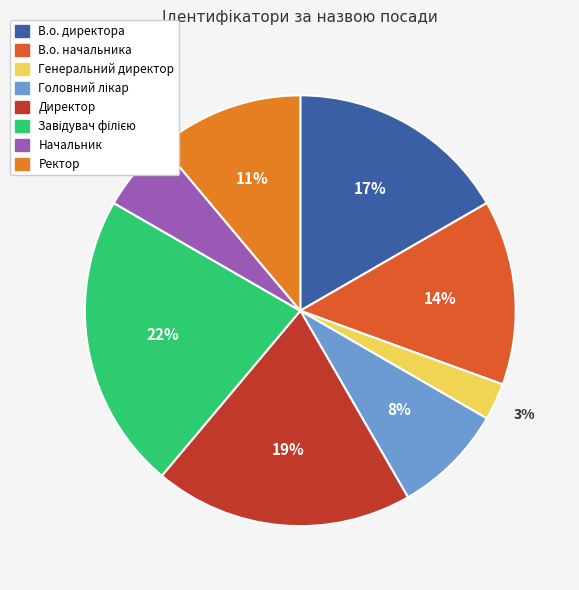

What is the ratio of the value at В.о. директора to the value at Генеральний директор?

6.0